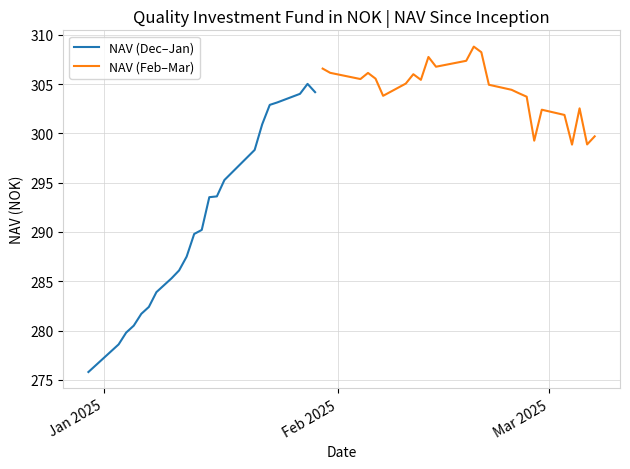

What is the minimum value for NAV (Dec–Jan)?

275.8